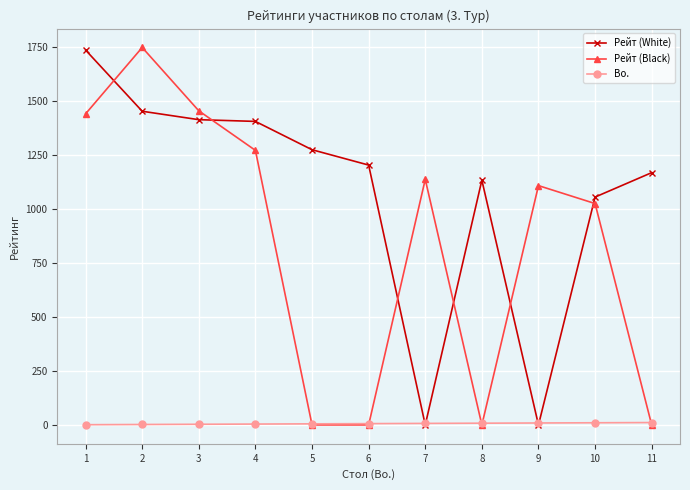

Where do Рейт (Black) and Bo. first cross each other?

4 and 5